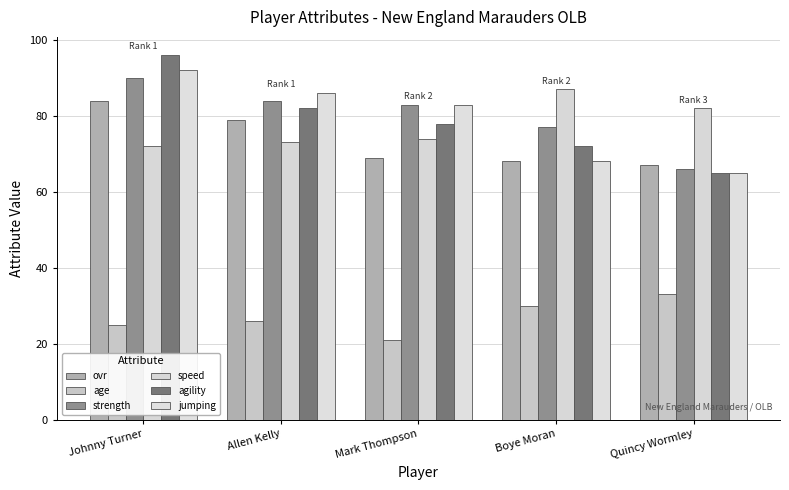

Is the value of ovr at Boye Moran greater than the value of speed at Boye Moran?

No